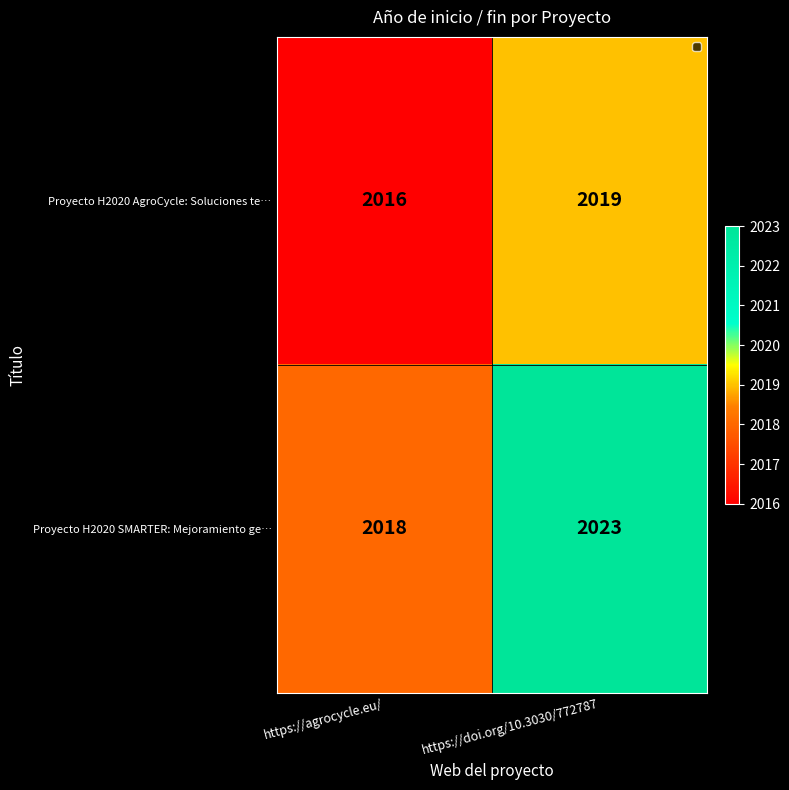

Reading left to right, list all the values displayed in this chart.

Proyecto H2020 AgroCycle: Soluciones te…: https://agrocycle.eu/=2016	https://doi.org/10.3030/772787=2019
Proyecto H2020 SMARTER: Mejoramiento ge…: https://agrocycle.eu/=2018	https://doi.org/10.3030/772787=2023